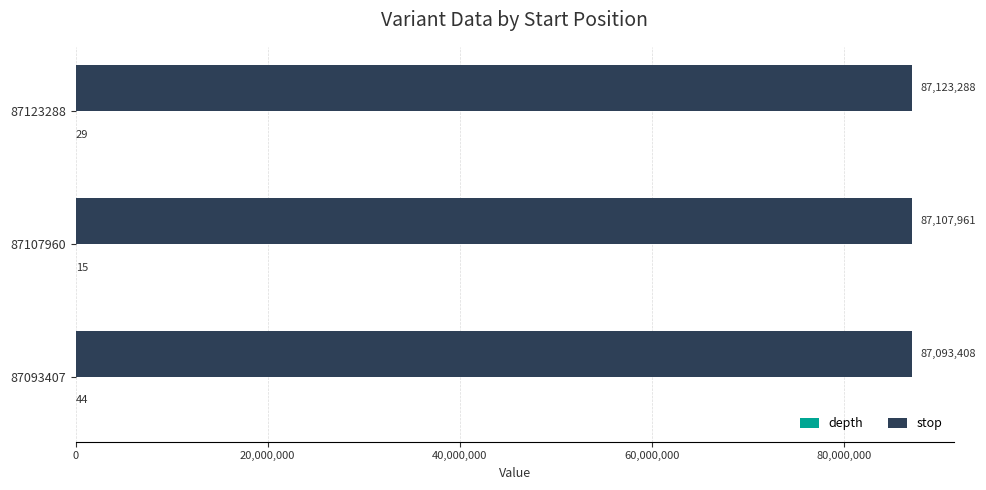

What is the sum of the stop values at 87123288 and 87093407?

174216696